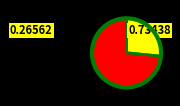

Count the number of slices in the pie.

2